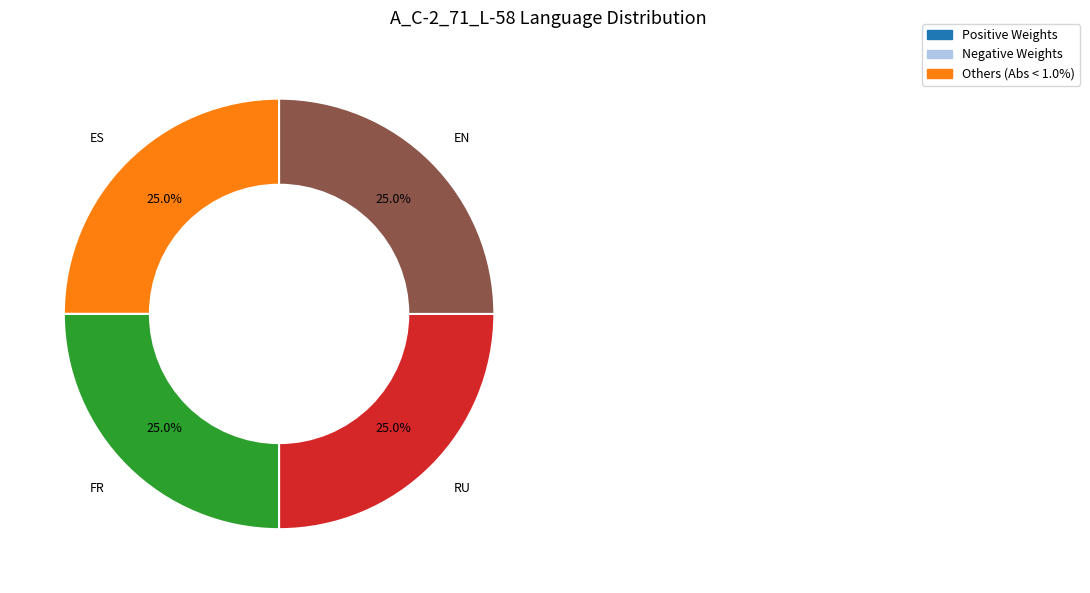

Does FR account for over 50% of the chart?

No